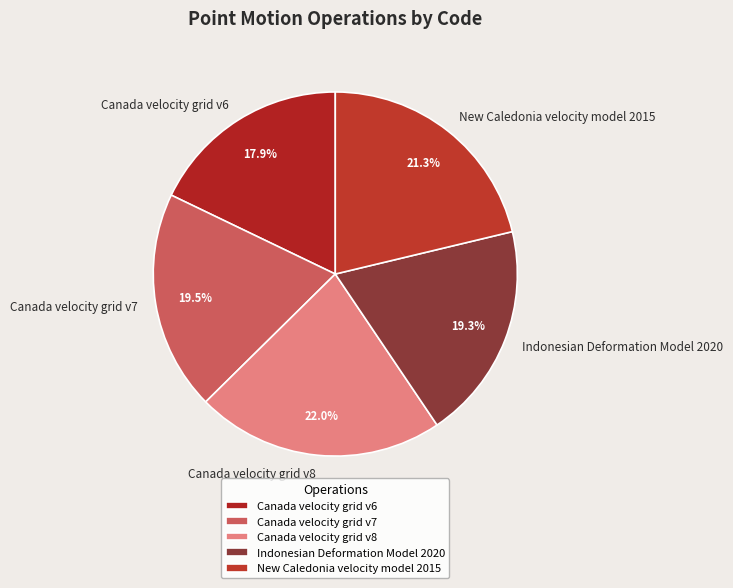

What is the smallest slice in the pie chart?

Canada velocity grid v6